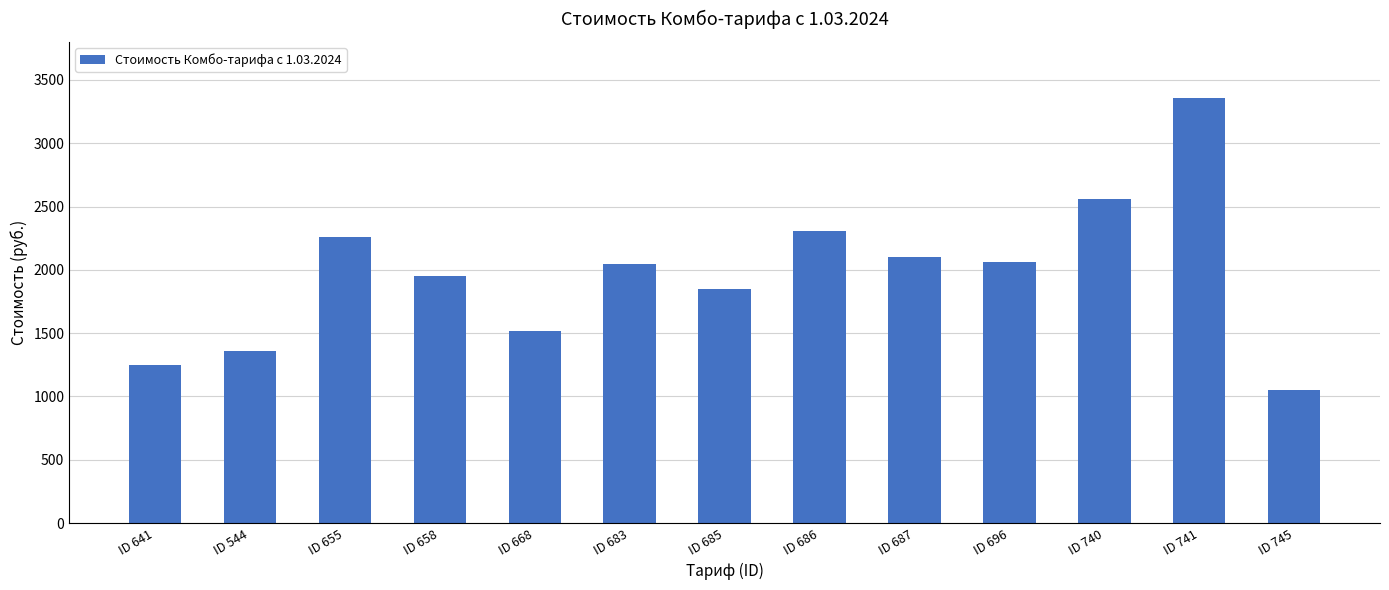

What is the approximate value at ID 544?

1360